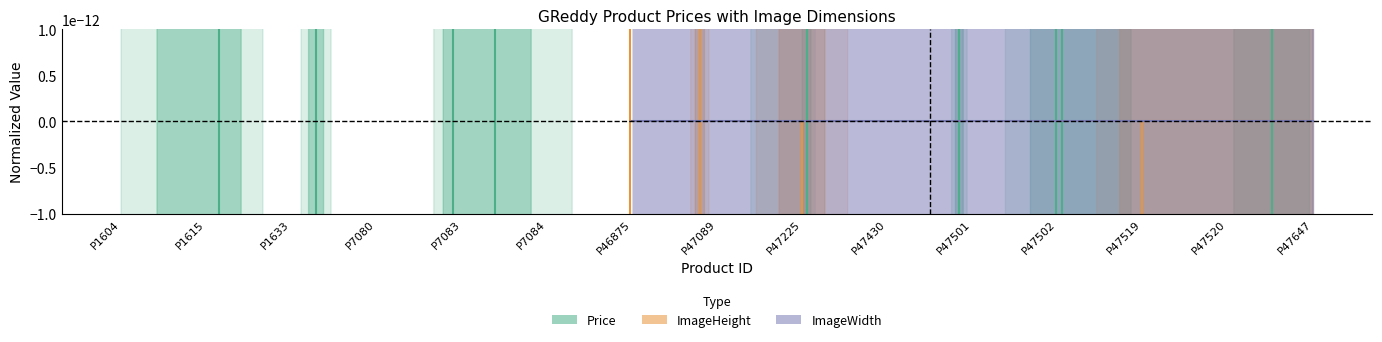

How many lines are shown in the chart?

3